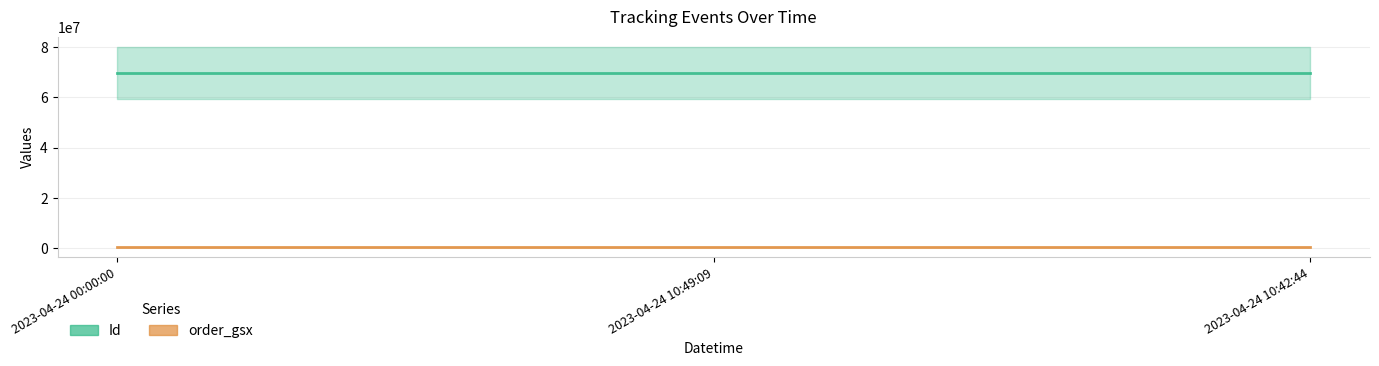

What is the difference between the highest and lowest values at 2023-04-24 10:42:44?

69113720